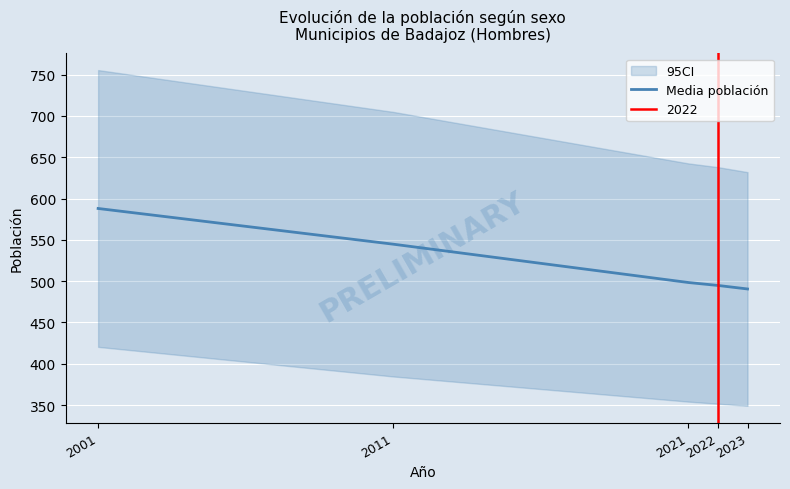

How many lines are shown in the chart?

1